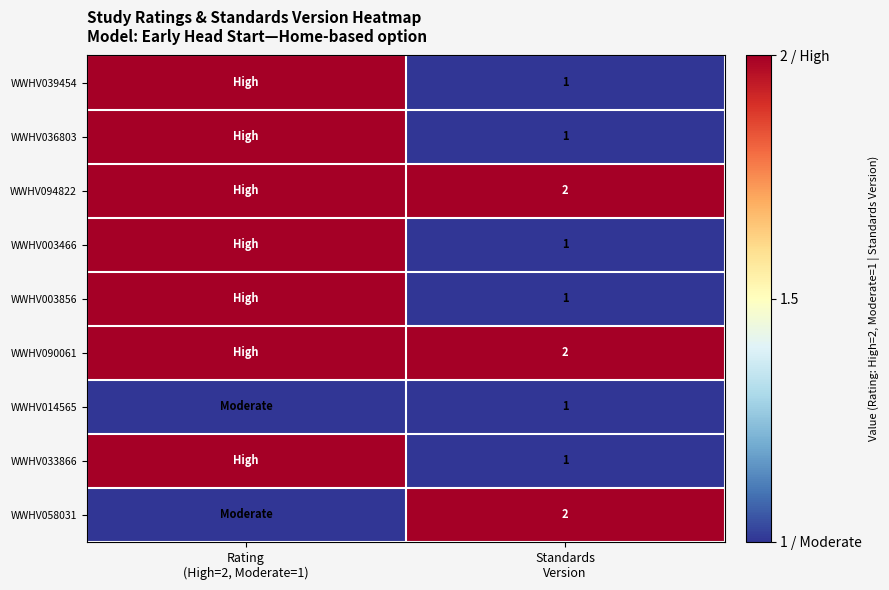

Which series has the largest total across all categories?

WWHV094822